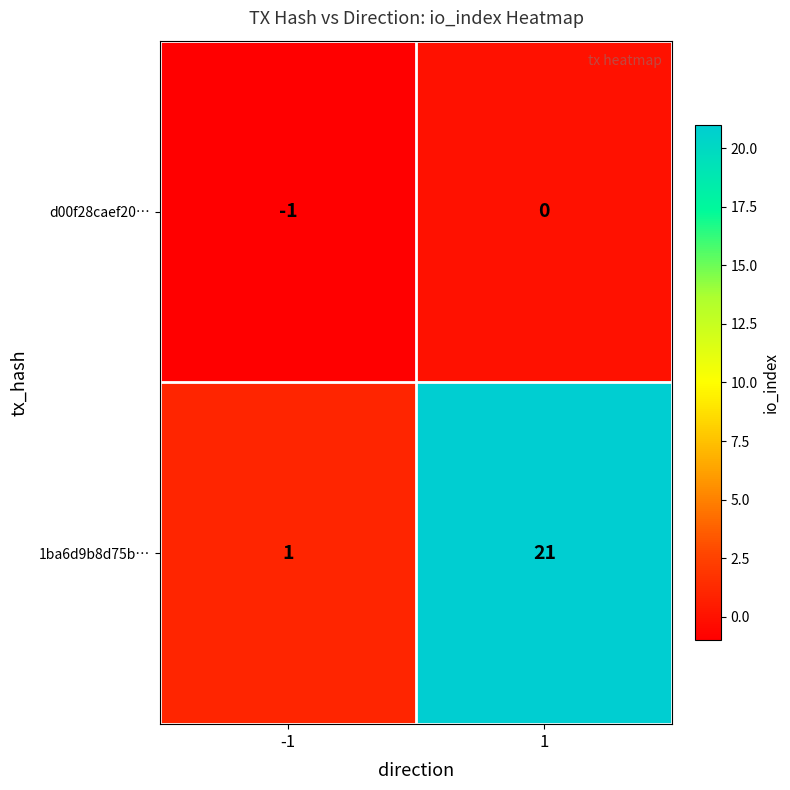

What is the difference between the 1ba6d9b8d75b… values at -1 and 1?

20